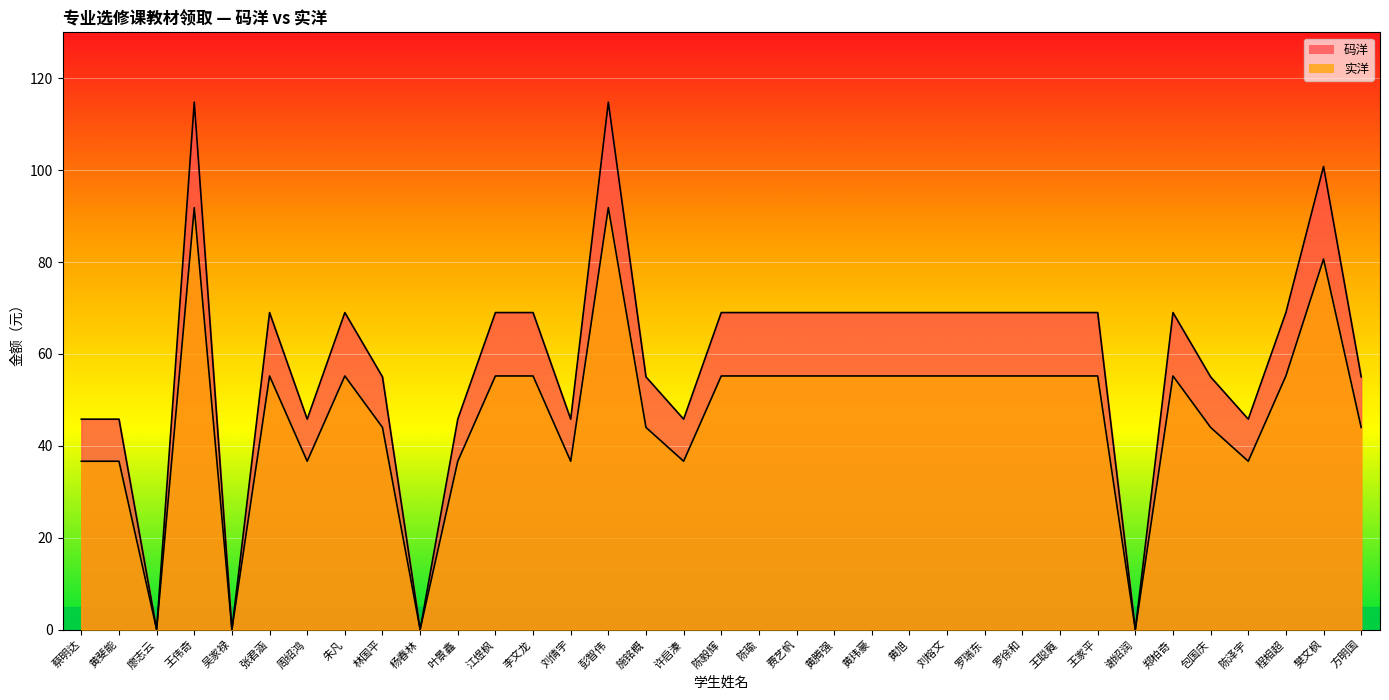

Where does the 码洋 series first go above 69?

王伟奇